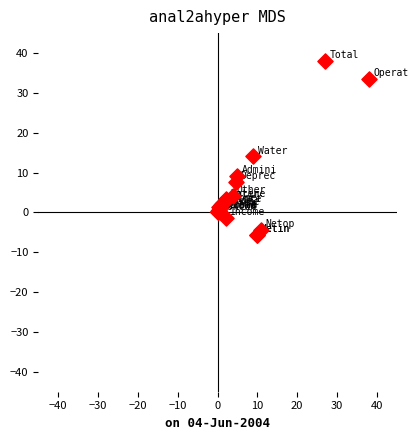

What Y value in the scatter plot is closest to 16?

14.1